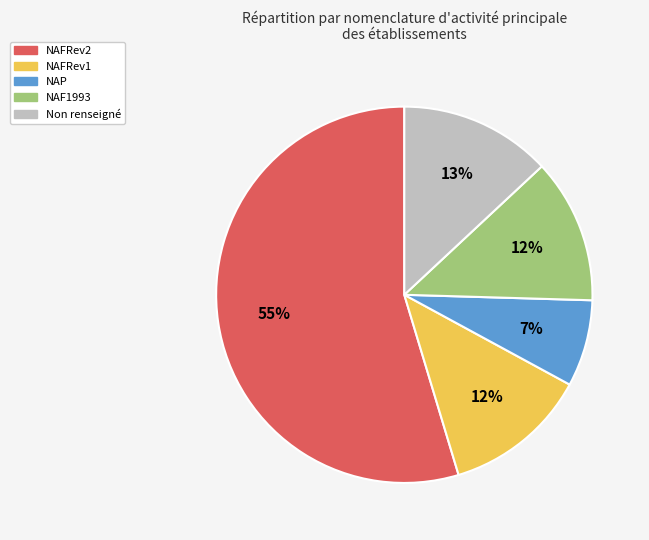

Is there a majority slice in this chart?

Yes